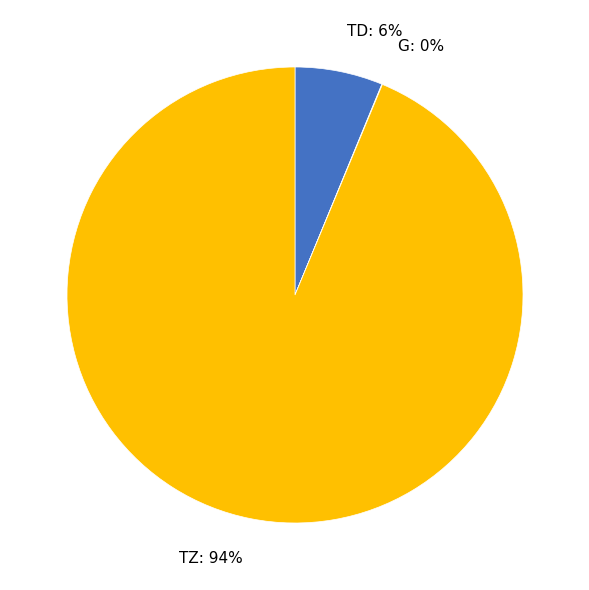

The TZ: 94% slice represents 94% of the pie. True or false?

True